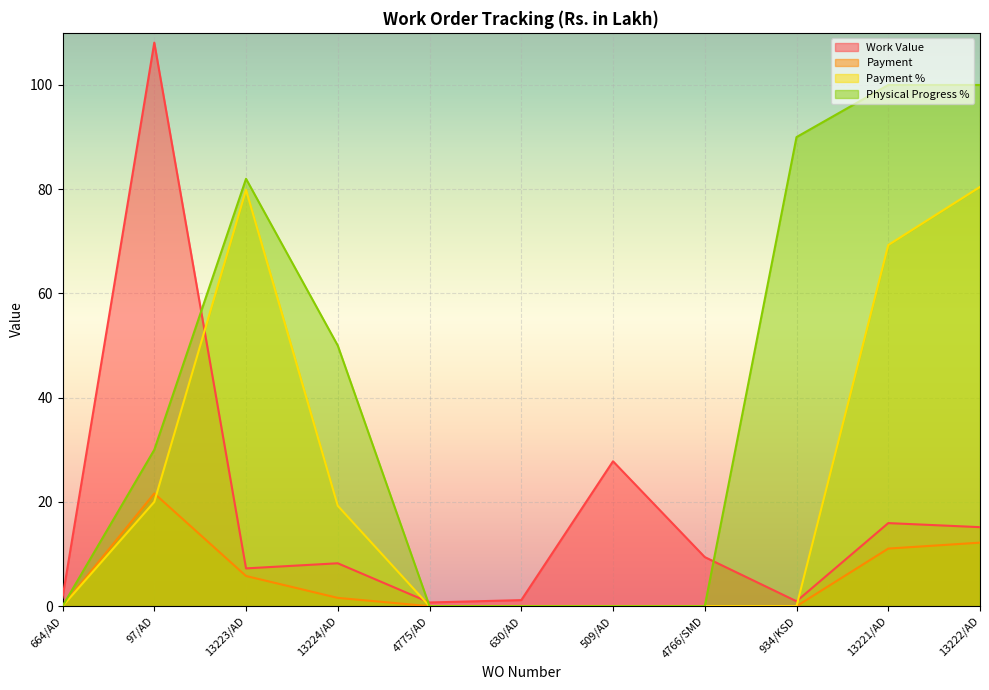

How many times do Payment % and Payment cross each other?

1